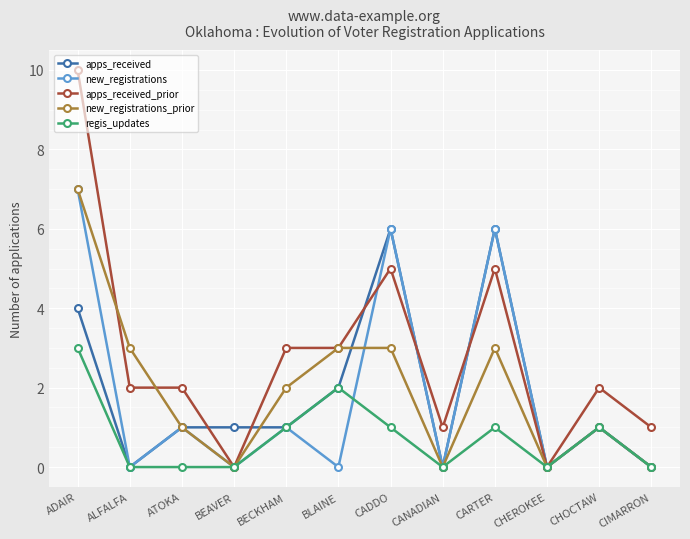

What value does the new_registrations series have at CHOCTAW?

1